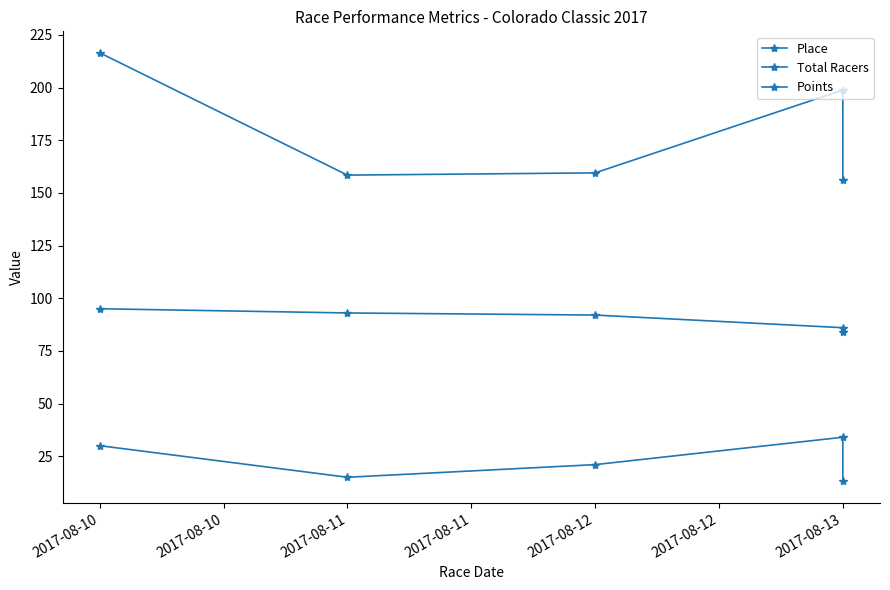

What is the smallest value displayed?

13.0